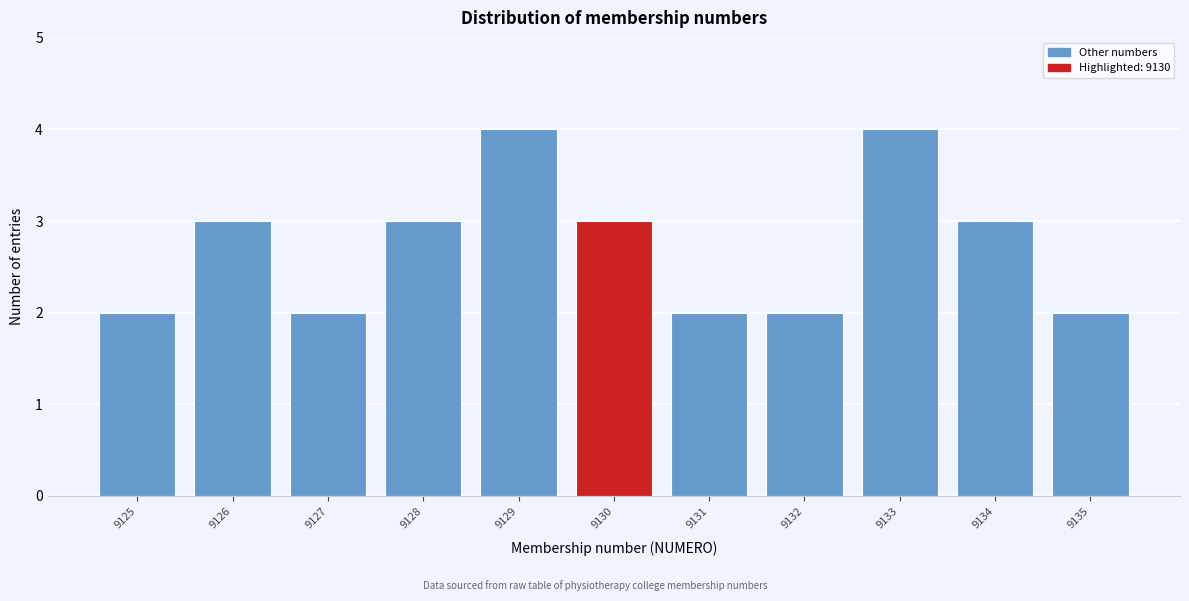

Reading right to left, extract all data points from this chart.

9135=2	9134=3	9133=4	9132=2	9131=2	9130=3	9129=4	9128=3	9127=2	9126=3	9125=2